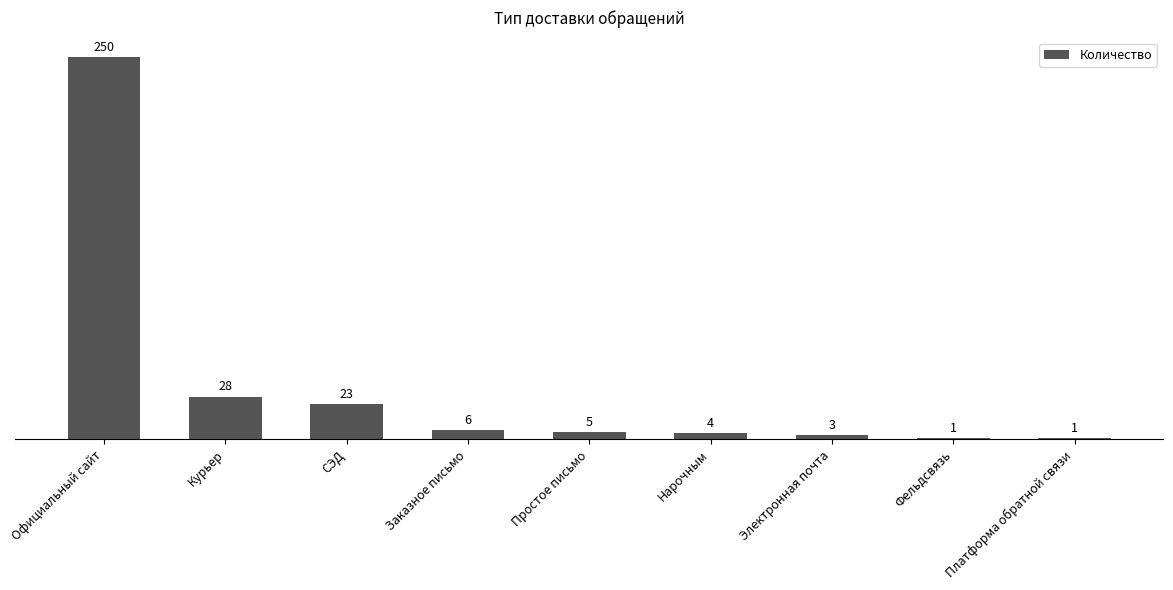

Does the chart contain stacked bars?

No